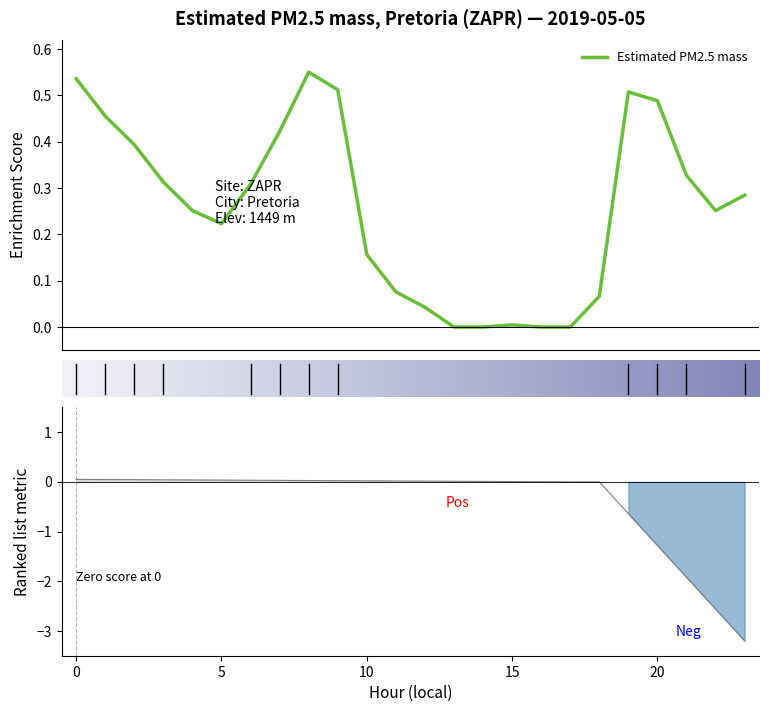

How many interior local peaks (higher than both neighbors) does the data have?

3